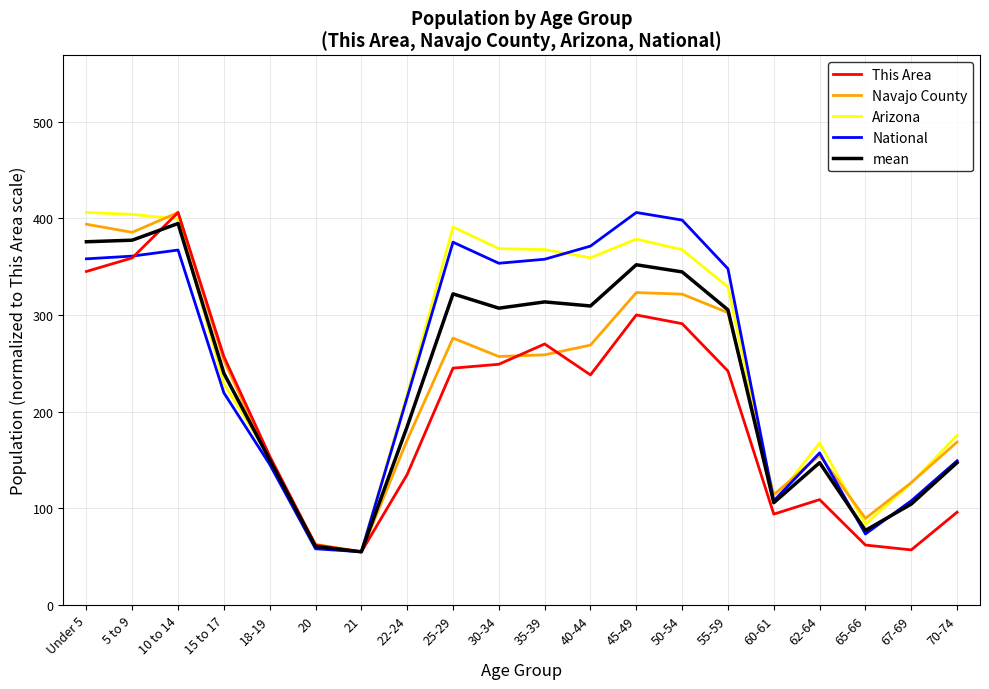

What is the smallest value displayed?

55.0